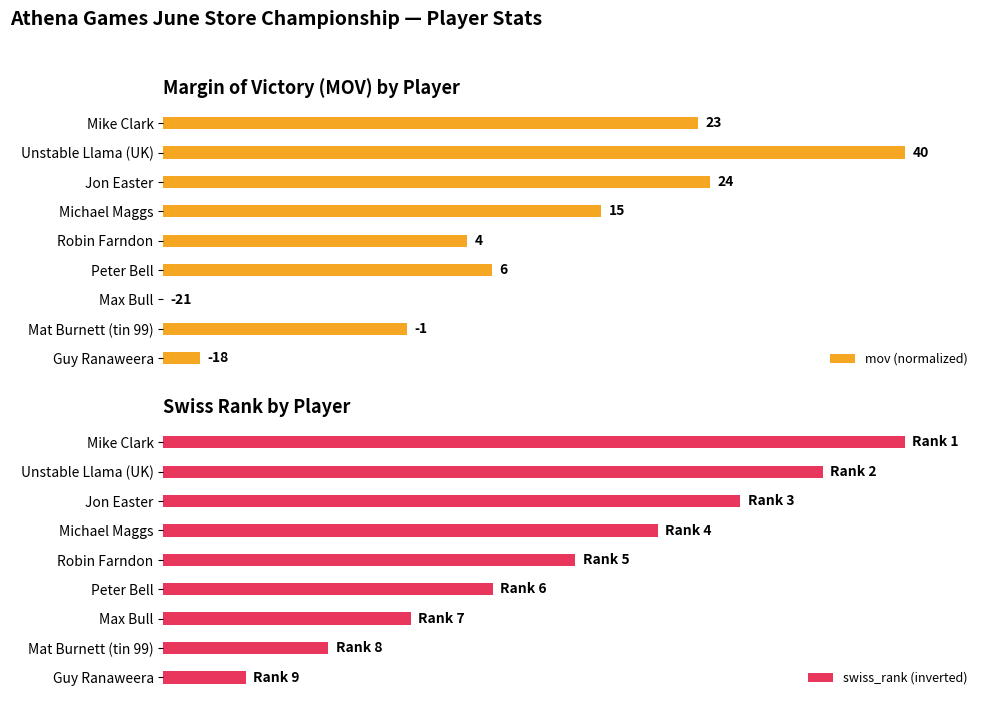

How many bars are there in total?

18